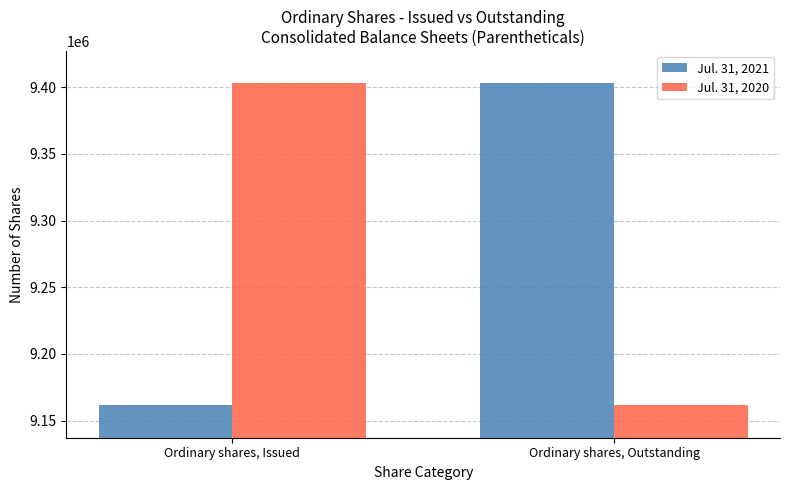

What is the sum of all Jul. 31, 2020 values?

18564325